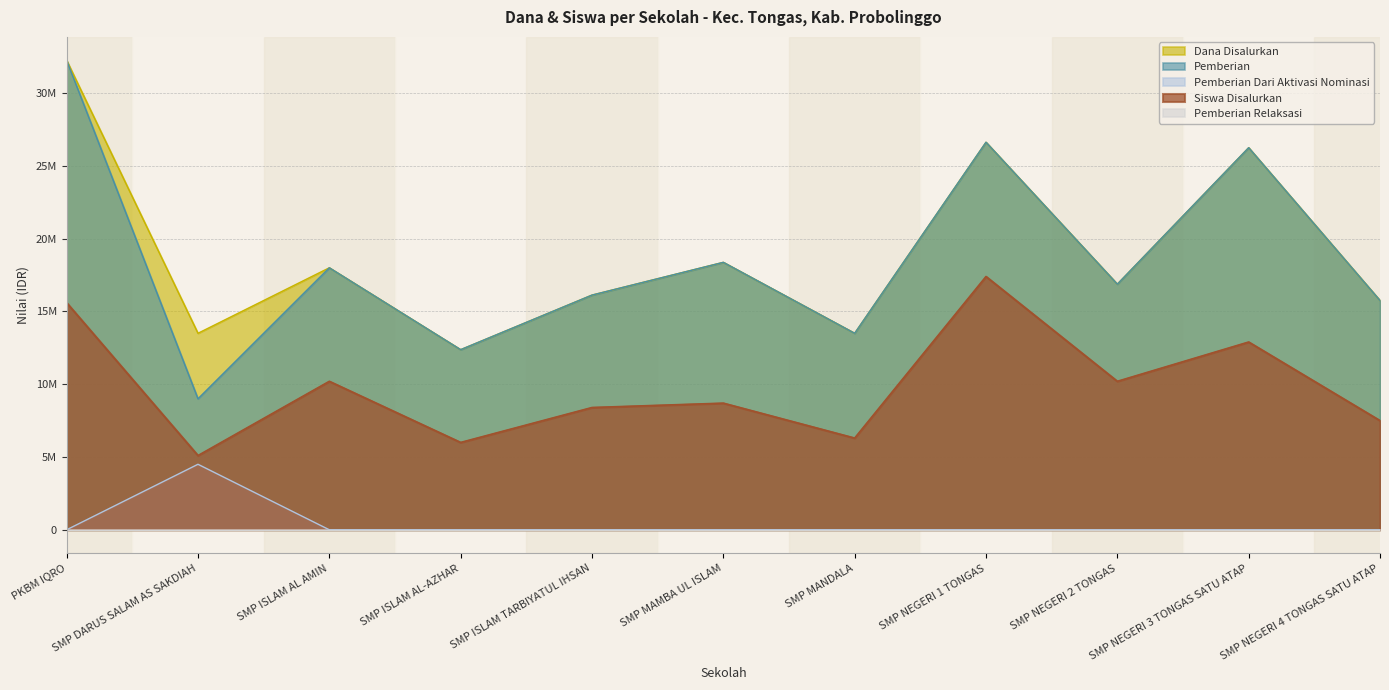

True or false: Dana Disalurkan and Pemberian cross at least once.

False